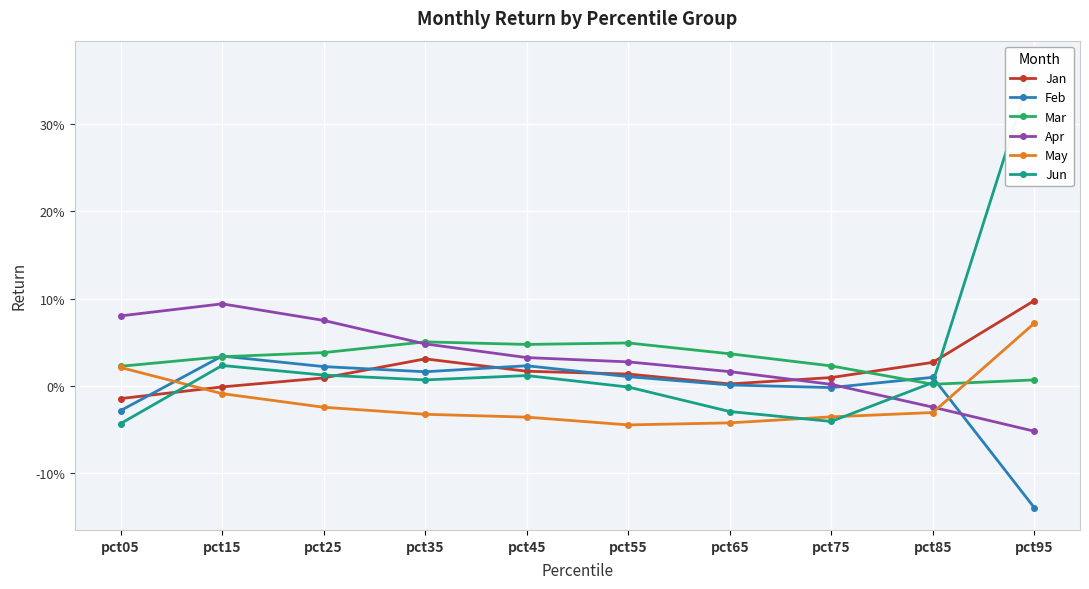

What is the sum of all Mar values?

0.3